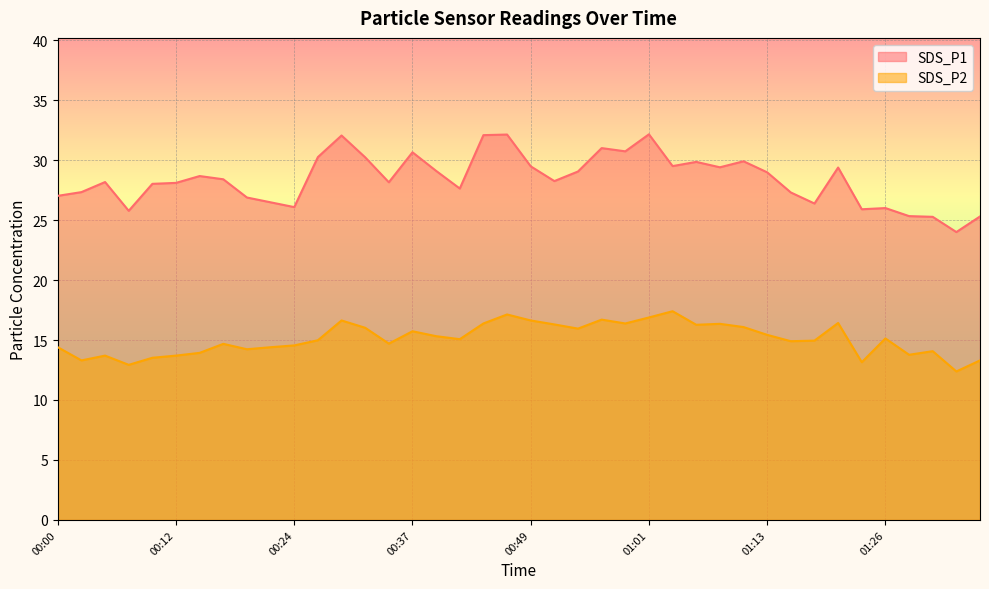

True or false: SDS_P2 and SDS_P1 intersect in this chart.

False